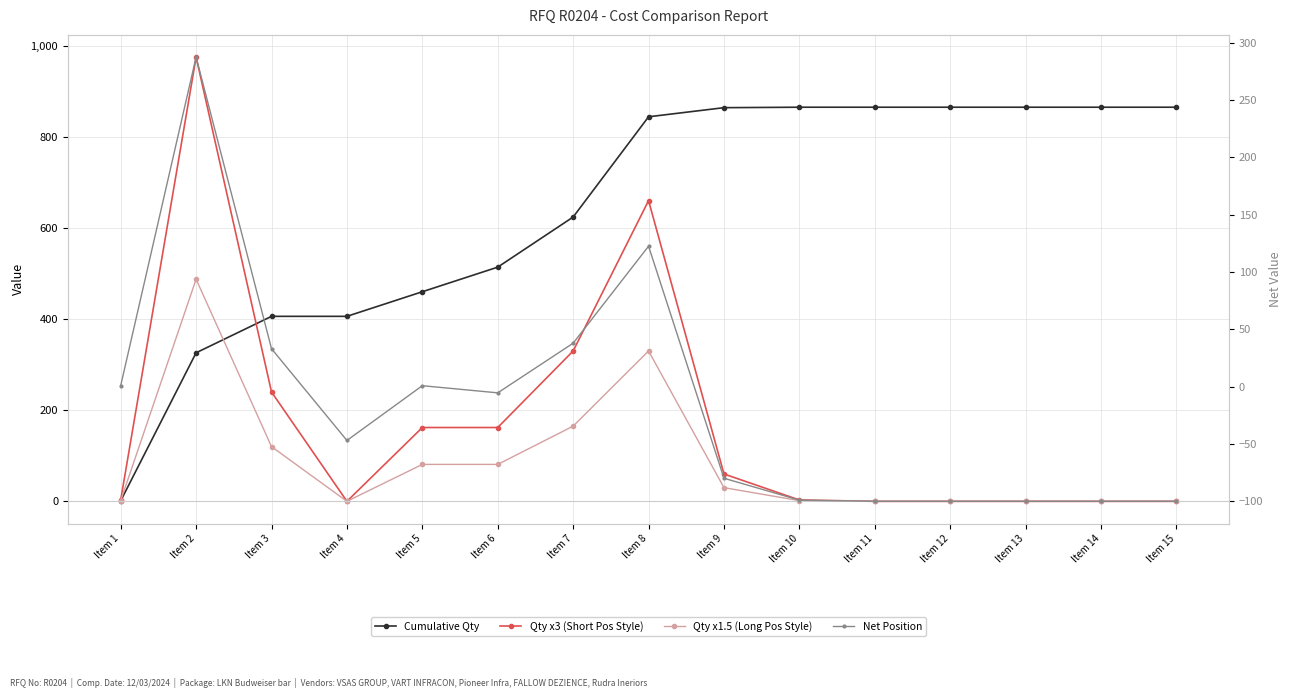

Reading left to right, what are all the values shown in this chart?

Cumulative Qty: Item 1=1.0	Item 2=326.0	Item 3=406.0	Item 4=406.0	Item 5=460.0	Item 6=514.0	Item 7=624.0	Item 8=844.0	Item 9=864.0	Item 10=865.0	Item 11=865.0	Item 12=865.0	Item 13=865.0	Item 14=865.0	Item 15=865.0
Qty x3 (Short Pos Style): Item 1=3.0	Item 2=975.0	Item 3=240.0	Item 4=0.0	Item 5=162.0	Item 6=162.0	Item 7=330.0	Item 8=660.0	Item 9=60.0	Item 10=3.0	Item 11=0.0	Item 12=0.0	Item 13=0.0	Item 14=0.0	Item 15=0.0
Qty x1.5 (Long Pos Style): Item 1=1.5	Item 2=487.5	Item 3=120.0	Item 4=0.0	Item 5=81.0	Item 6=81.0	Item 7=165.0	Item 8=330.0	Item 9=30.0	Item 10=1.5	Item 11=0.0	Item 12=0.0	Item 13=0.0	Item 14=0.0	Item 15=0.0
Net Position: Item 1=0.9	Item 2=287.3	Item 3=33.1	Item 4=-46.9	Item 5=0.8	Item 6=-5.4	Item 7=37.9	Item 8=122.4	Item 9=-79.9	Item 10=-99.0	Item 11=-100.0	Item 12=-100.0	Item 13=-100.0	Item 14=-100.0	Item 15=-100.0